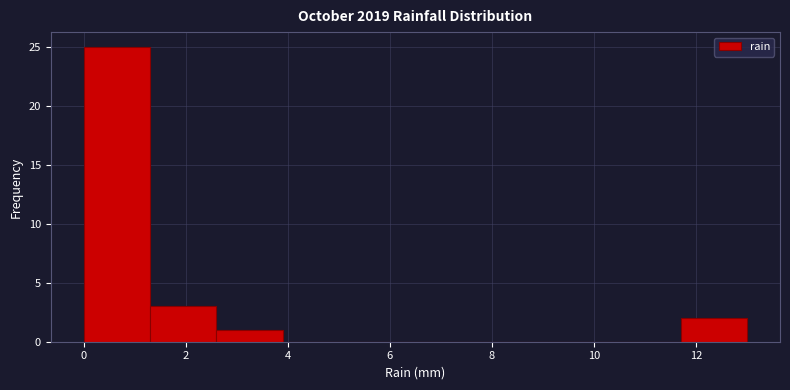

Over which range of the x-axis is the bar tallest?

0.0 to 1.3